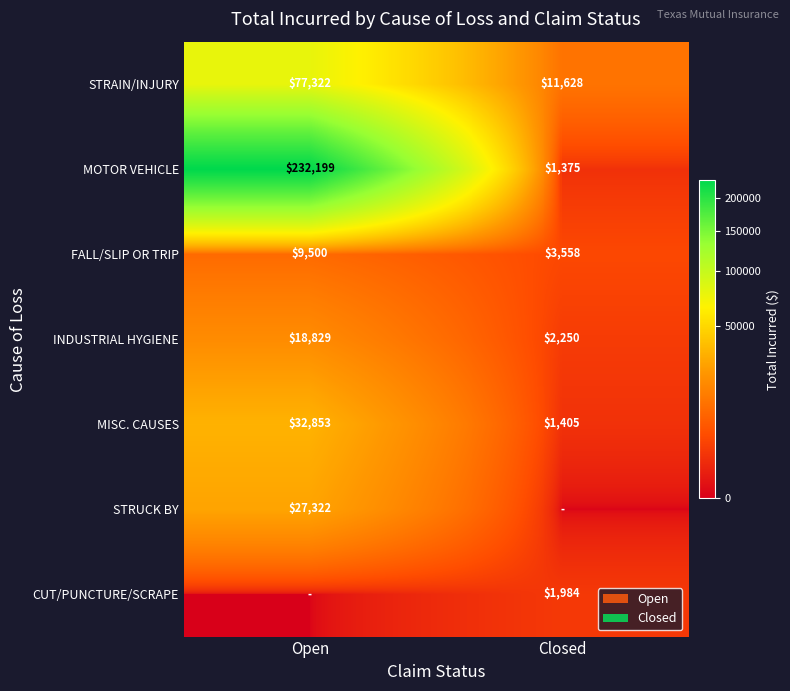

How many series are shown in this chart?

7